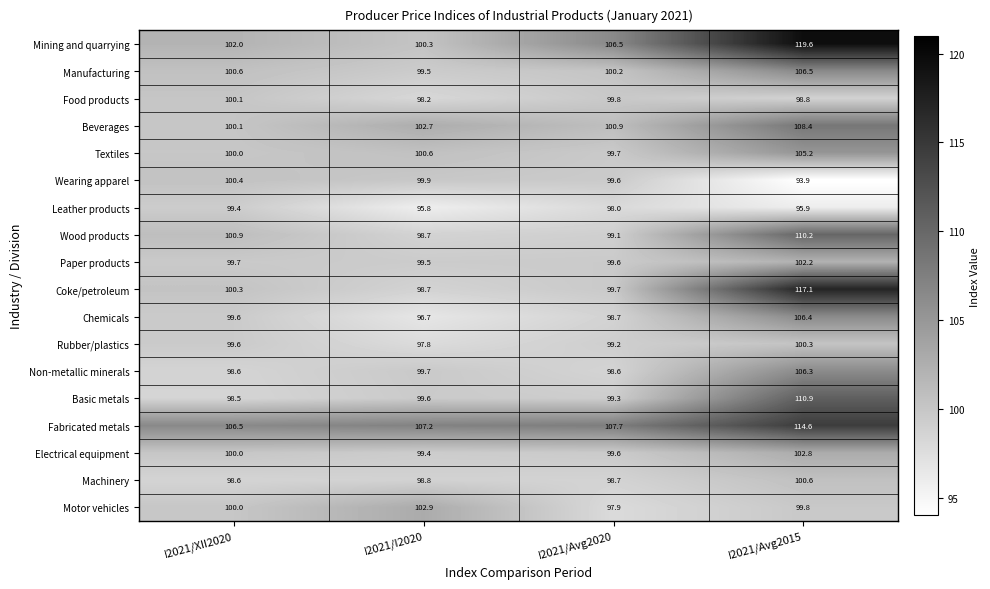

List the labels in order of Electrical equipment value, largest first.

I2021/Avg2015, I2021/XII2020, I2021/Avg2020, I2021/I2020